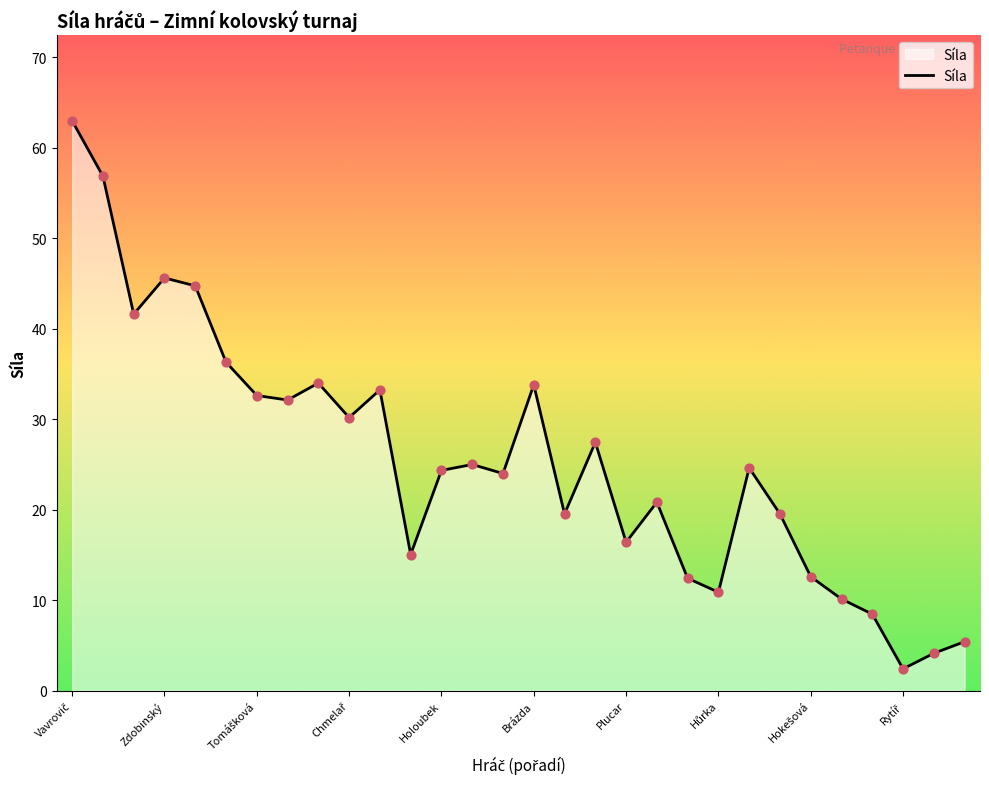

What is the greatest value displayed?

63.0